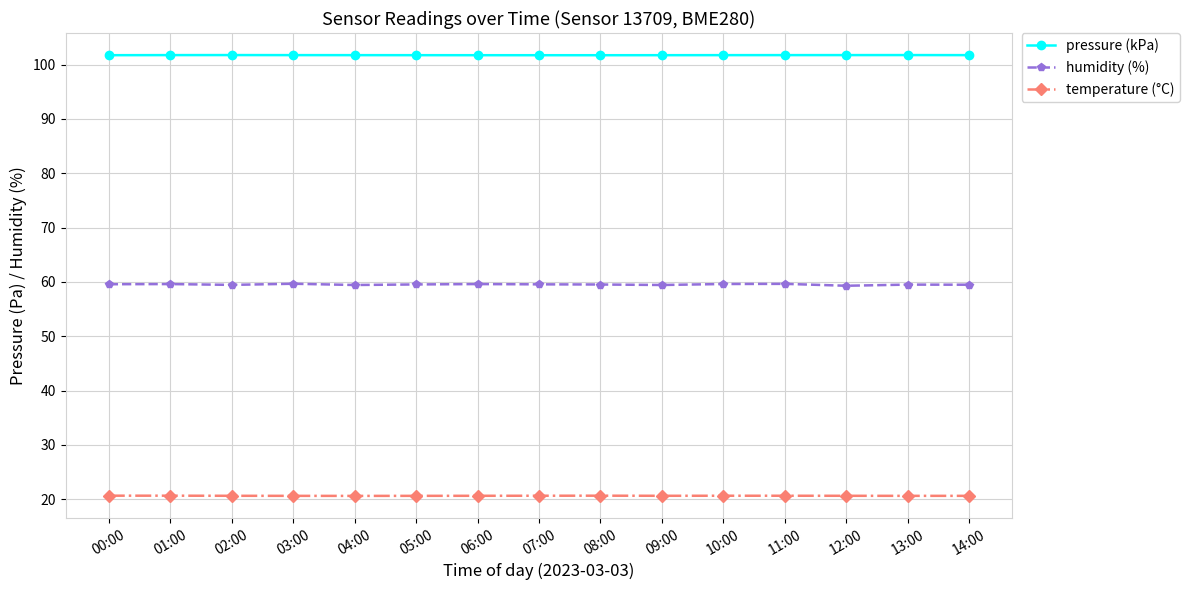

What is the spread (max minus min) of values at 05:00?

81.2